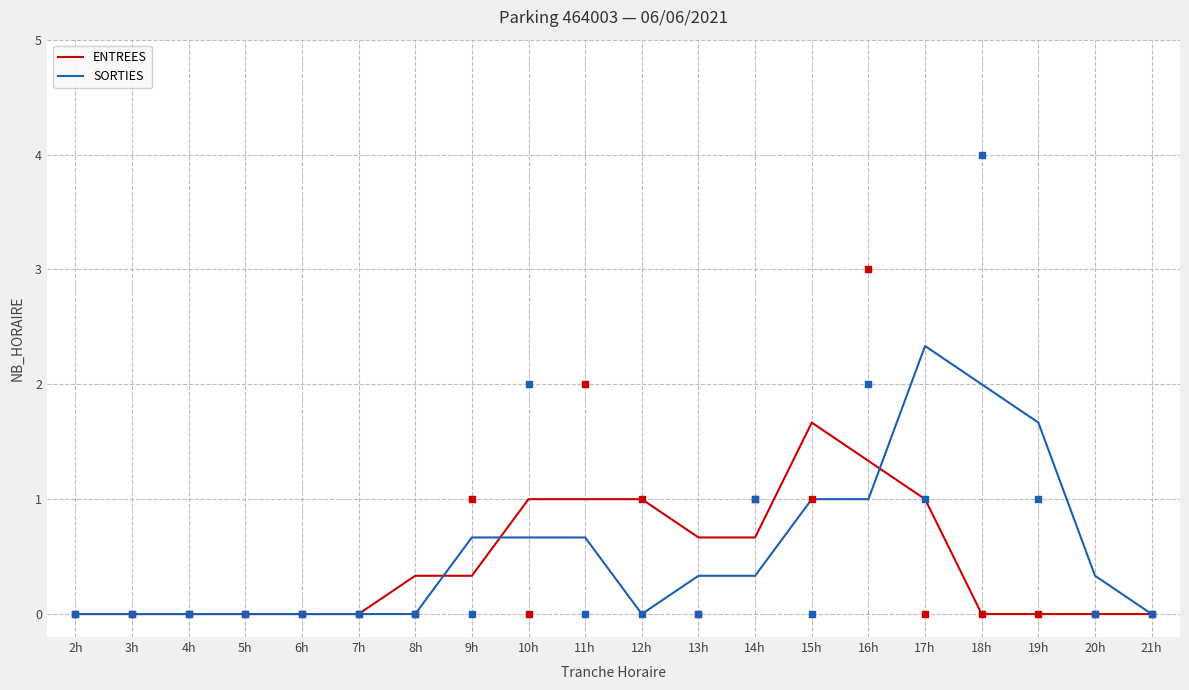

Which series reaches the minimum Y coordinate?

ENTREES